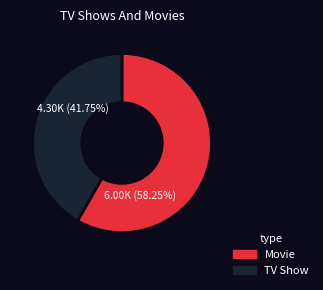

Does any single category account for the majority?

Yes